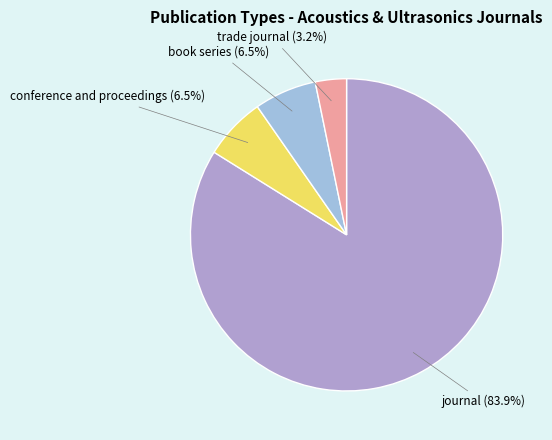

Count the number of slices in the pie.

4